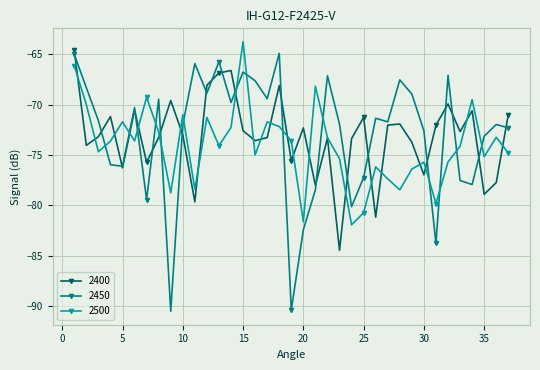

True or false: 2450 and 2500 cross at least once.

True